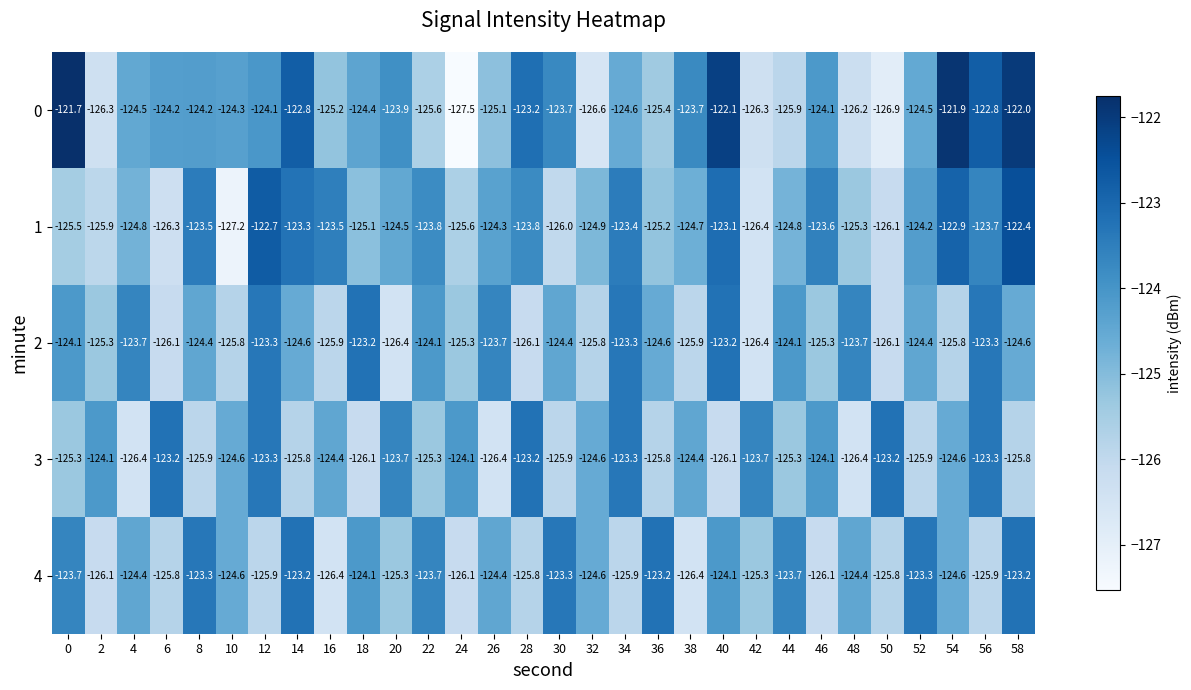

What is the minimum value shown in the chart?

-127.5